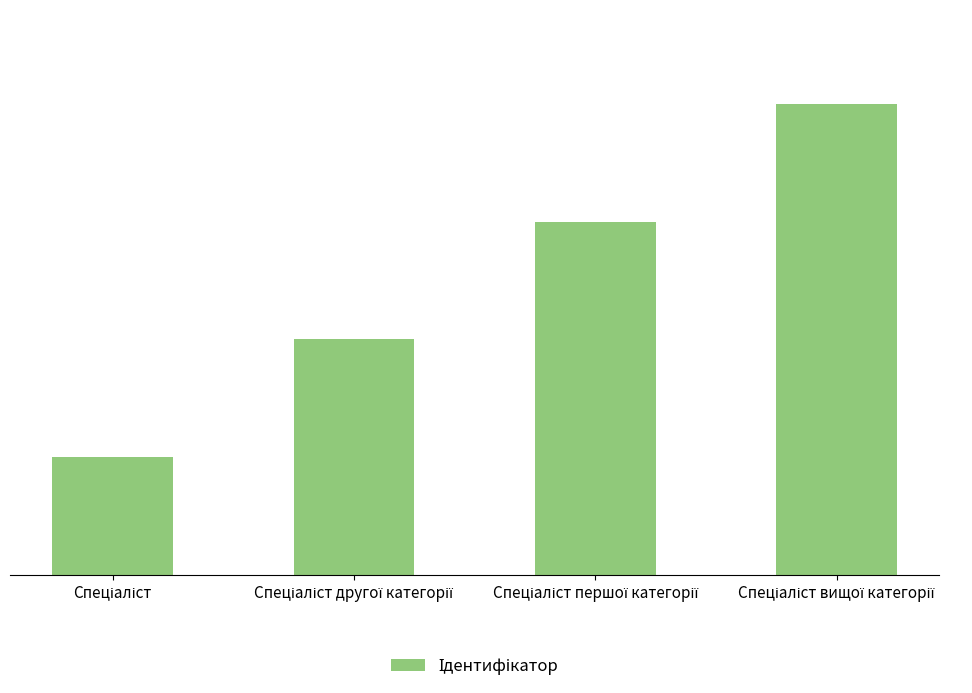

What is the change in value from Спеціаліст to Спеціаліст вищої категорії?

+3